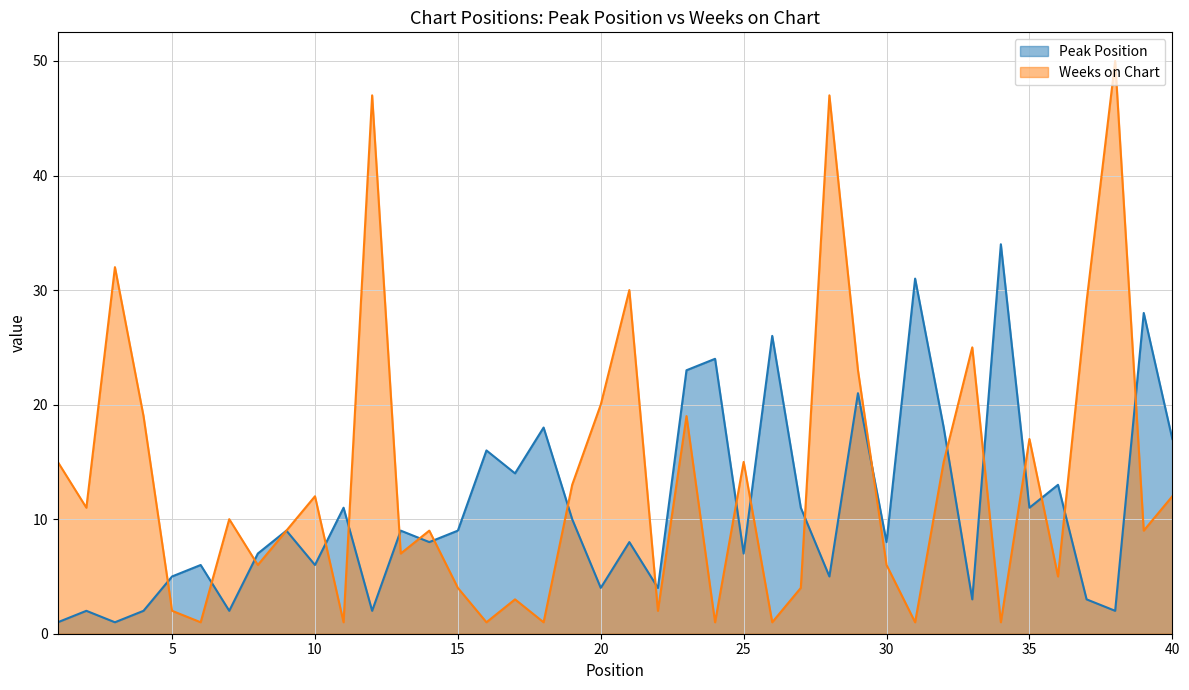

What is the total value across all series at 25?

22